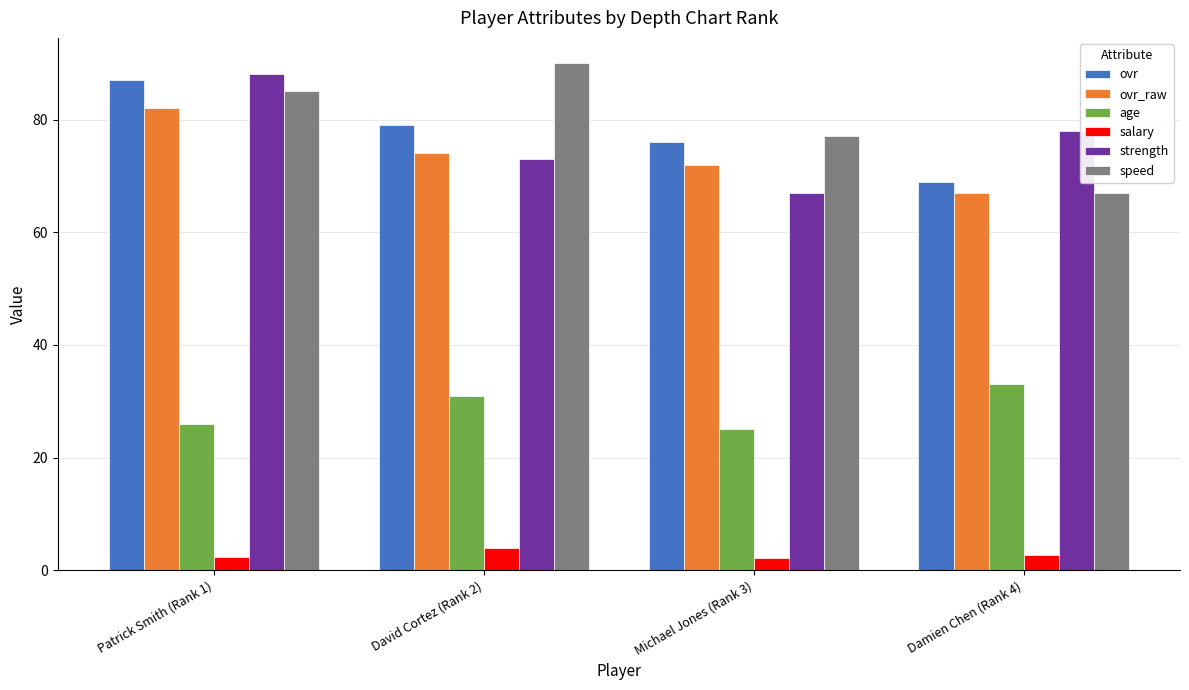

True or false: strength has a value of 36.5 at Michael Jones (Rank 3).

False